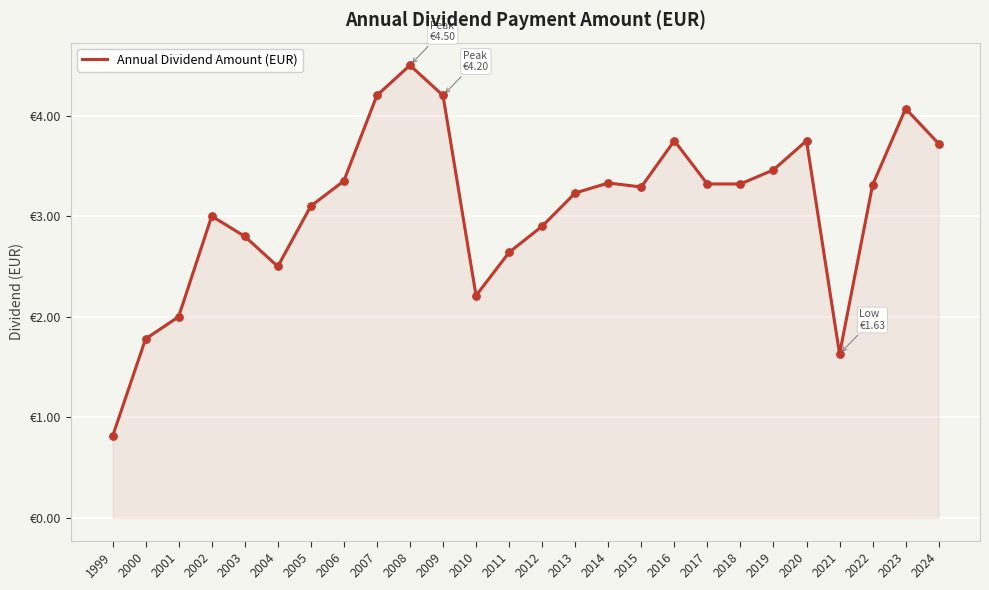

Does the chart have visible grid lines?

Yes